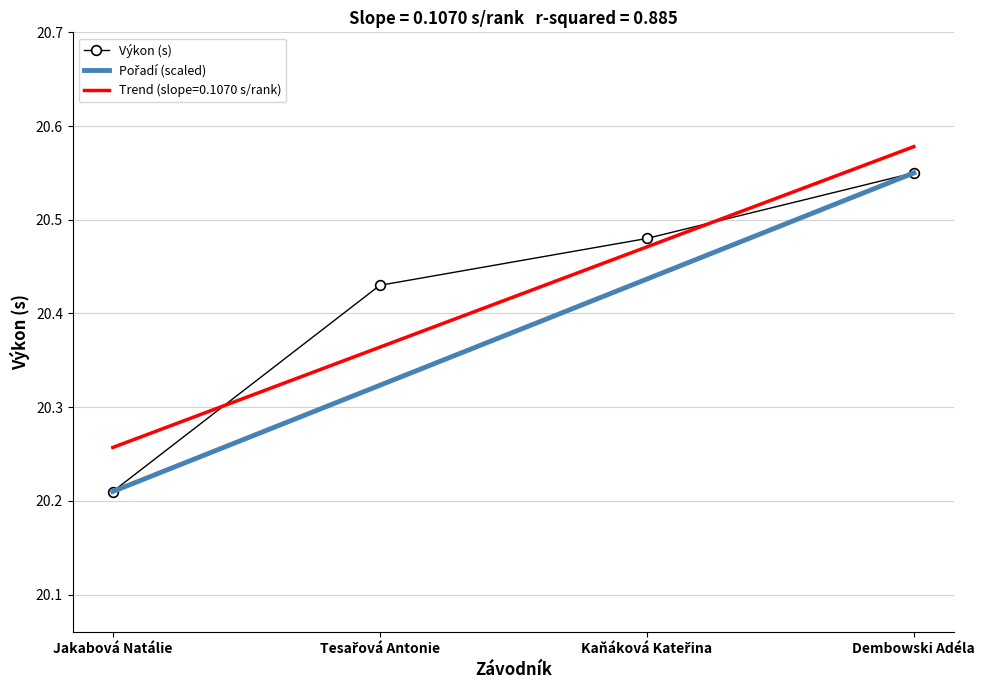

True or false: Trend (slope=0.1070 s/rank) and Výkon (s) intersect in this chart.

True